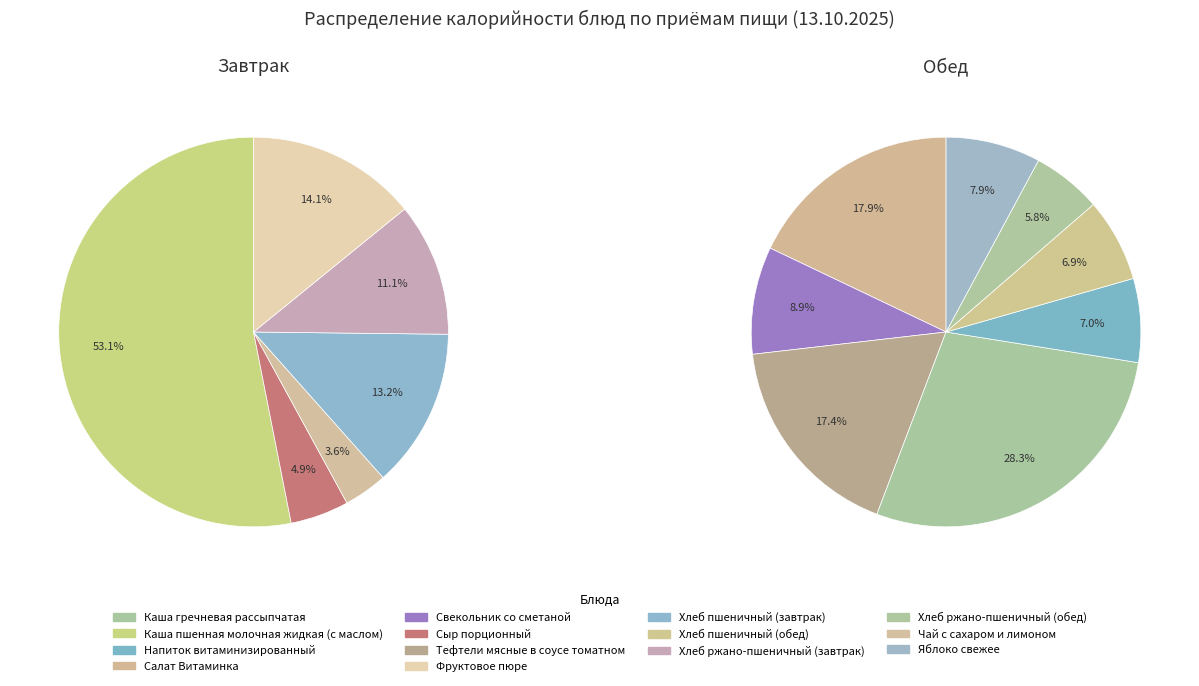

Is there a majority slice in this chart?

Yes